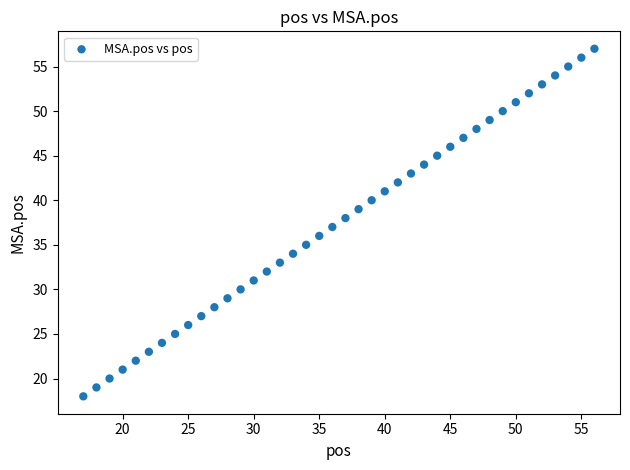

What is the range of X values (max minus min)?

39